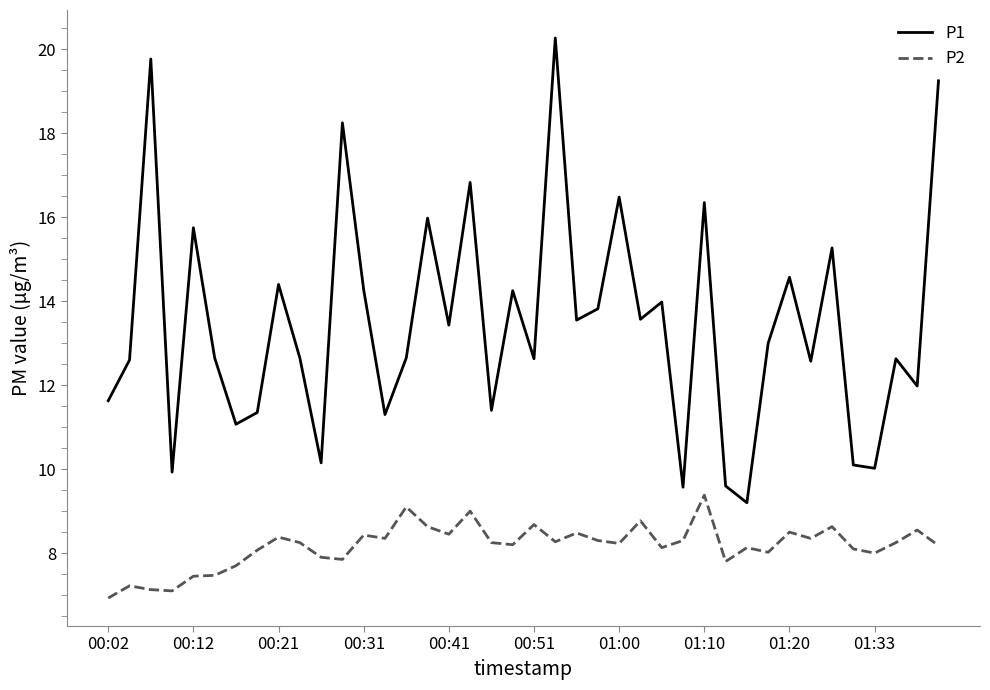

What is the maximum value shown in the chart?

20.3